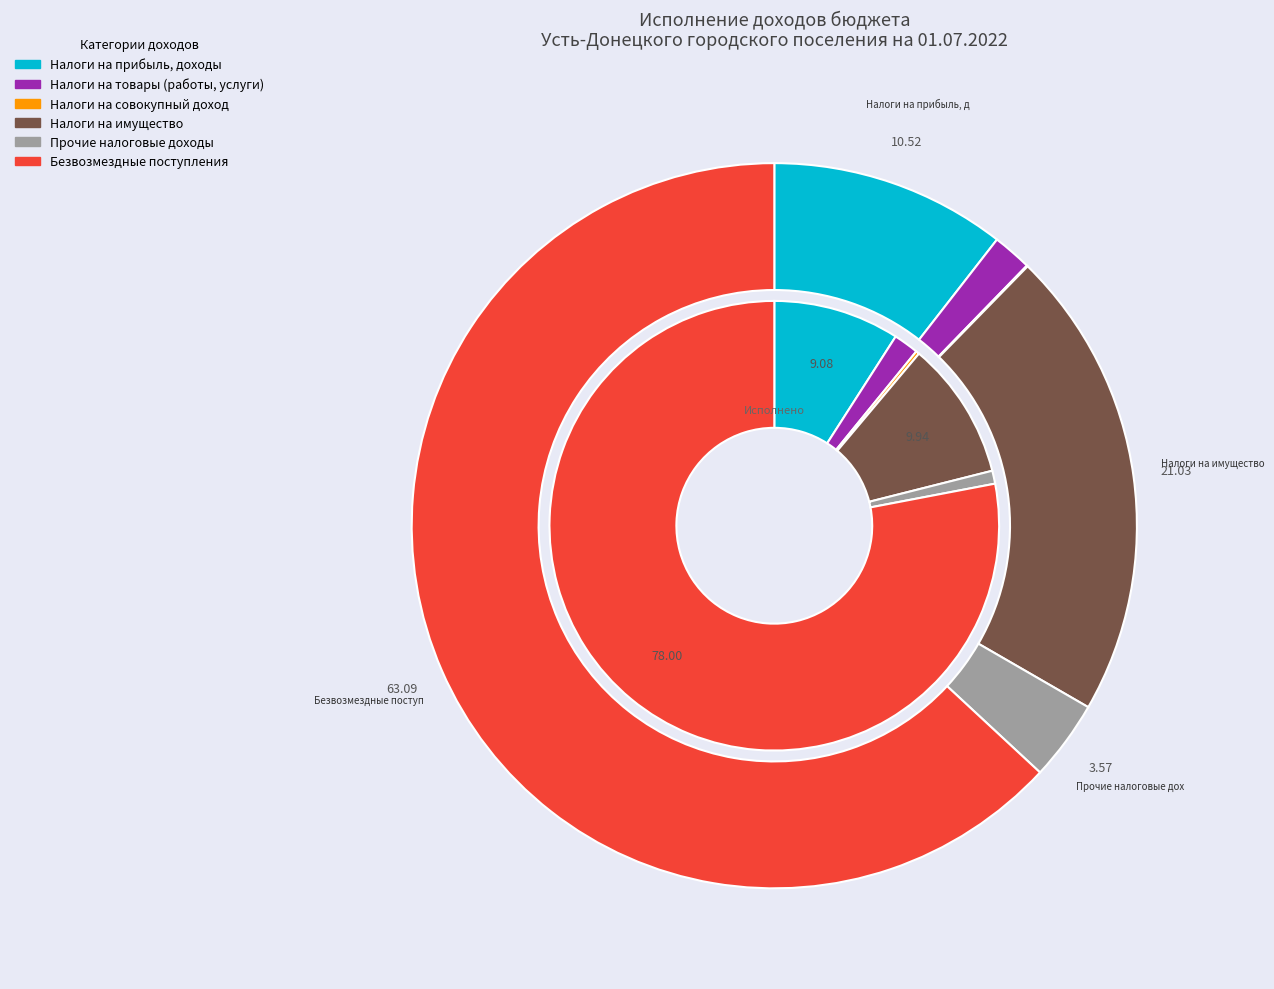

To the nearest percent, what portion does Безвозмездные поступления represent?

63%